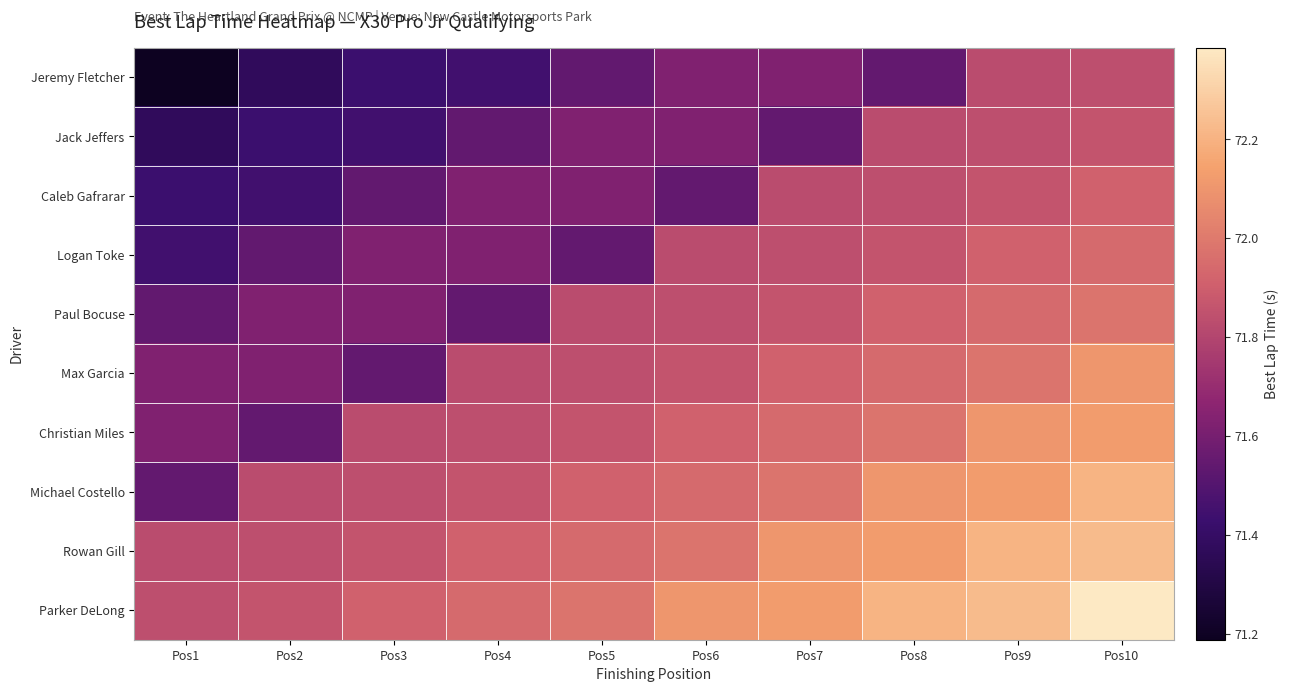

Rank the series at Pos8 from highest to lowest value.

Parker DeLong, Rowan Gill, Michael Costello, Christian Miles, Max Garcia, Paul Bocuse, Logan Toke, Caleb Gafrarar, Jack Jeffers, Jeremy Fletcher